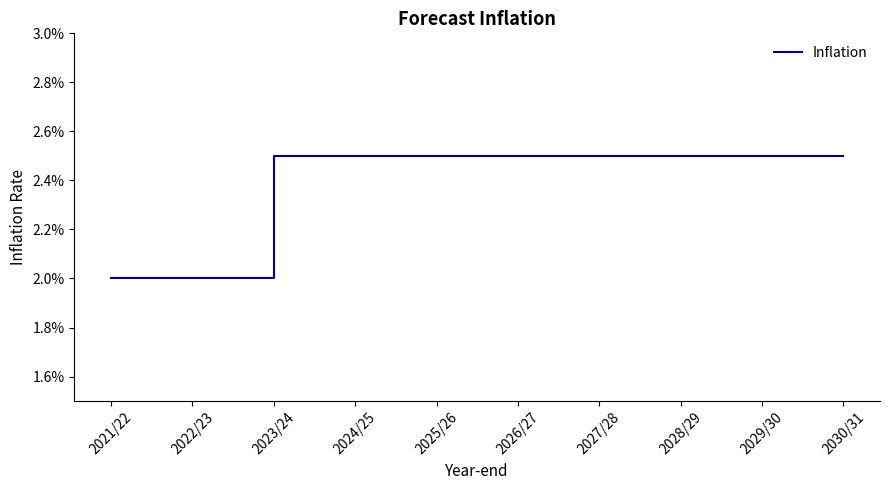

What is the label of the 5th point from the right?

2026/27